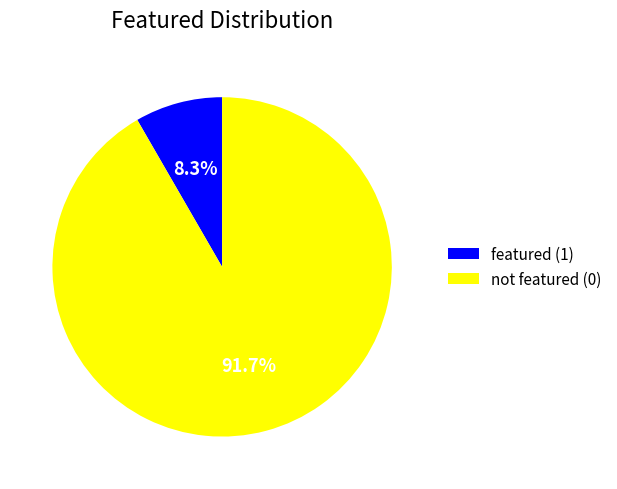

Approximately how many times larger is the value at not featured (0) compared to featured (1)?

11.0